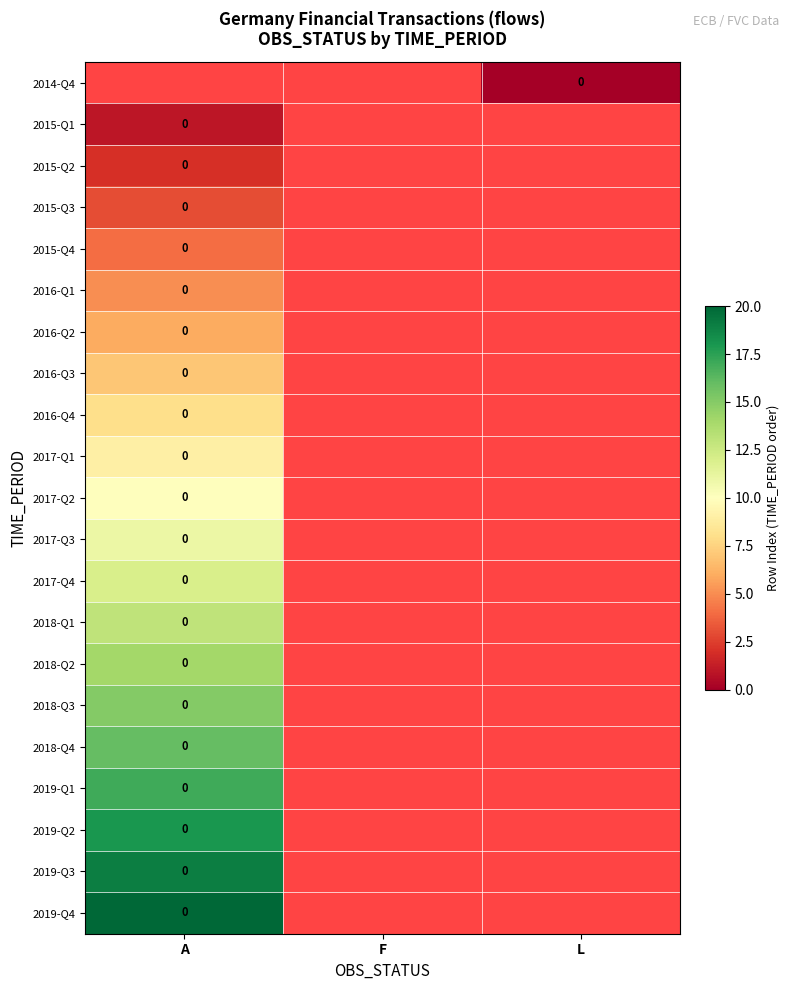

At L, list the series in order from smallest to largest.

2014-Q4, 2015-Q1, 2015-Q2, 2015-Q3, 2015-Q4, 2016-Q1, 2016-Q2, 2016-Q3, 2016-Q4, 2017-Q1, 2017-Q2, 2017-Q3, 2017-Q4, 2018-Q1, 2018-Q2, 2018-Q3, 2018-Q4, 2019-Q1, 2019-Q2, 2019-Q3, 2019-Q4